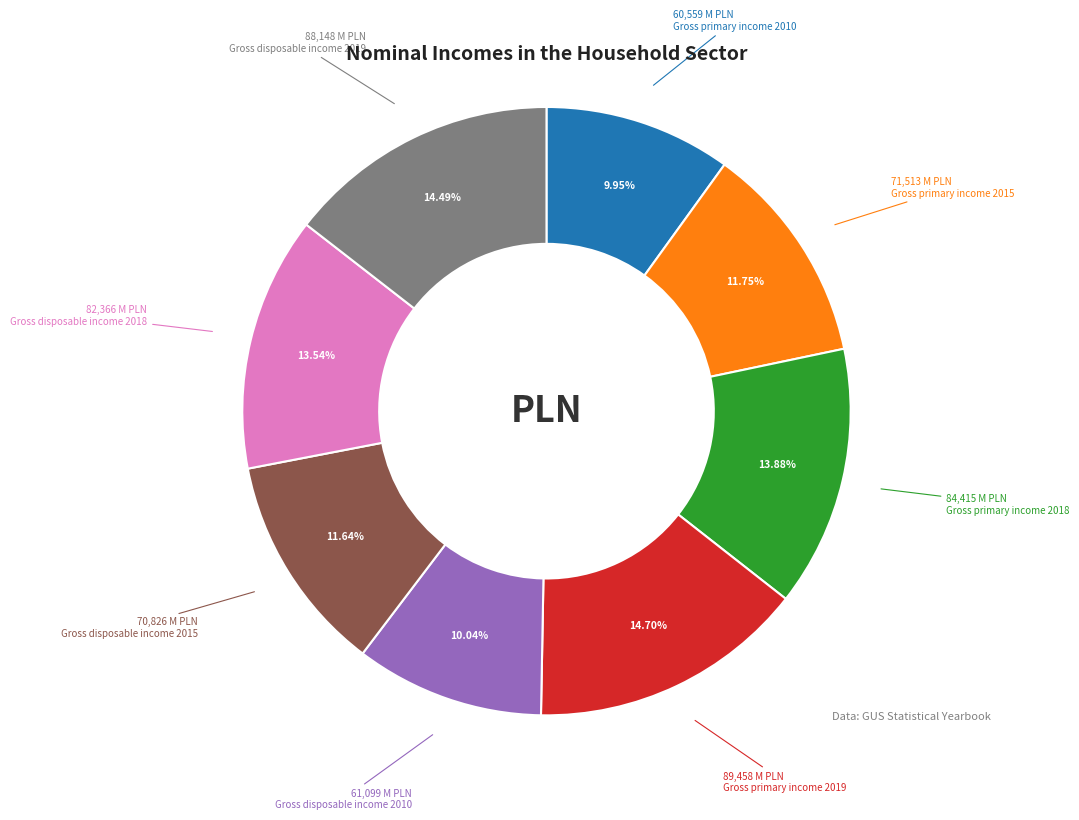

To the nearest percent, what is the average slice percentage?

12%